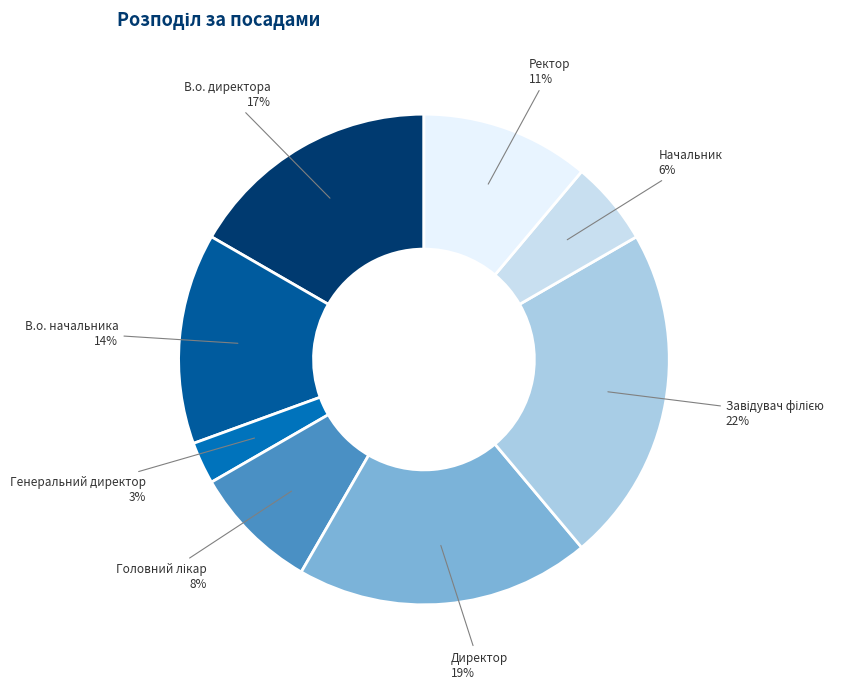

To the nearest percent, what is the average slice percentage?

12%